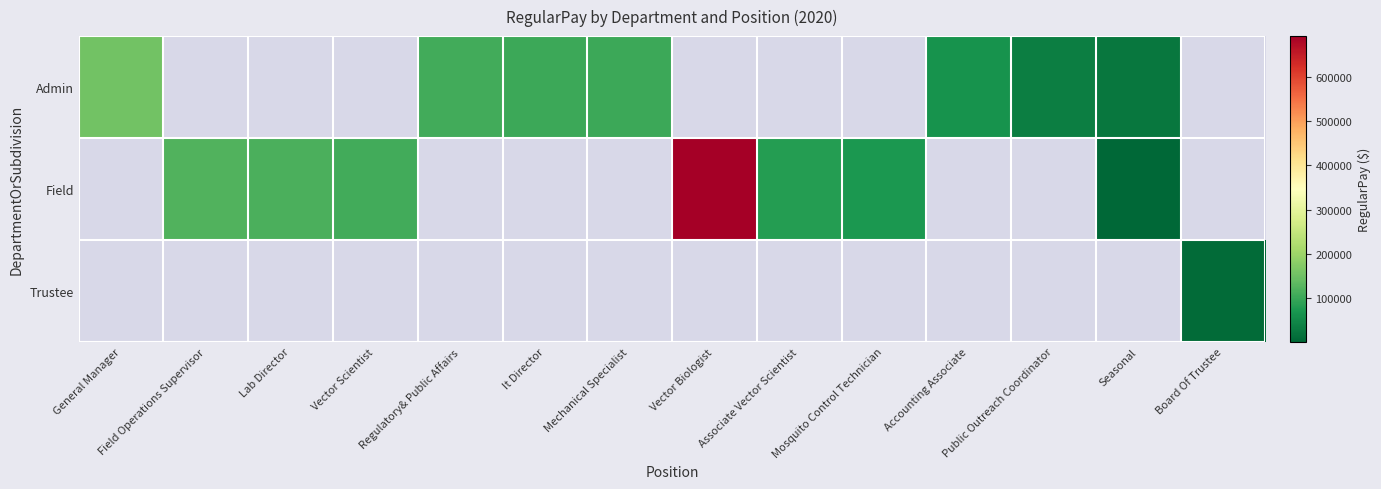

Which series has the widest spread of values?

Admin